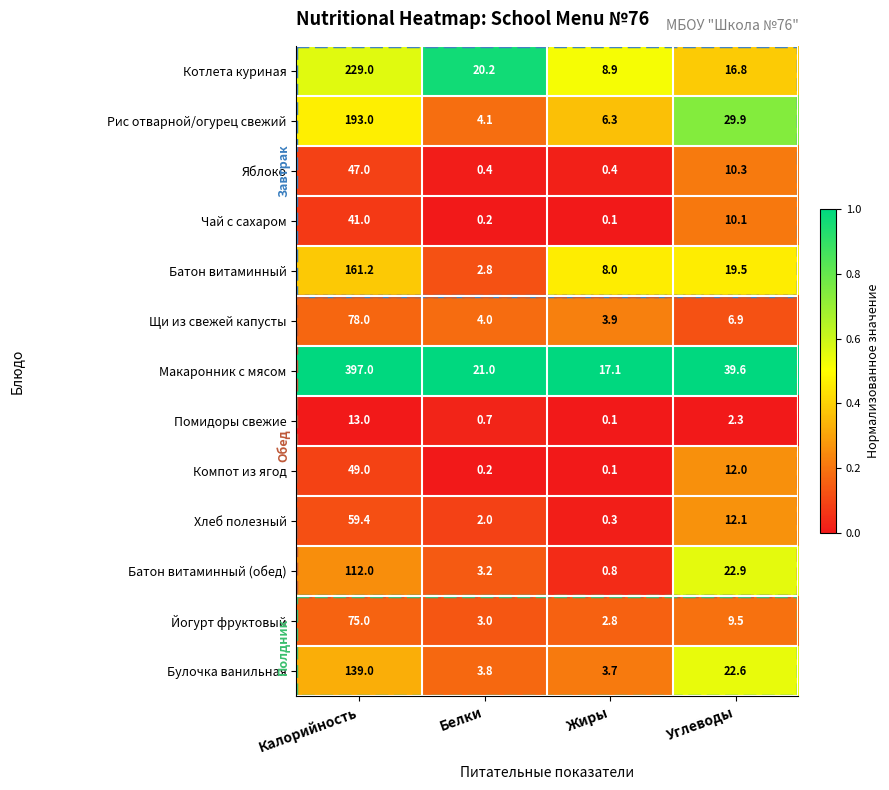

What is the total value across all series at Углеводы?

214.5